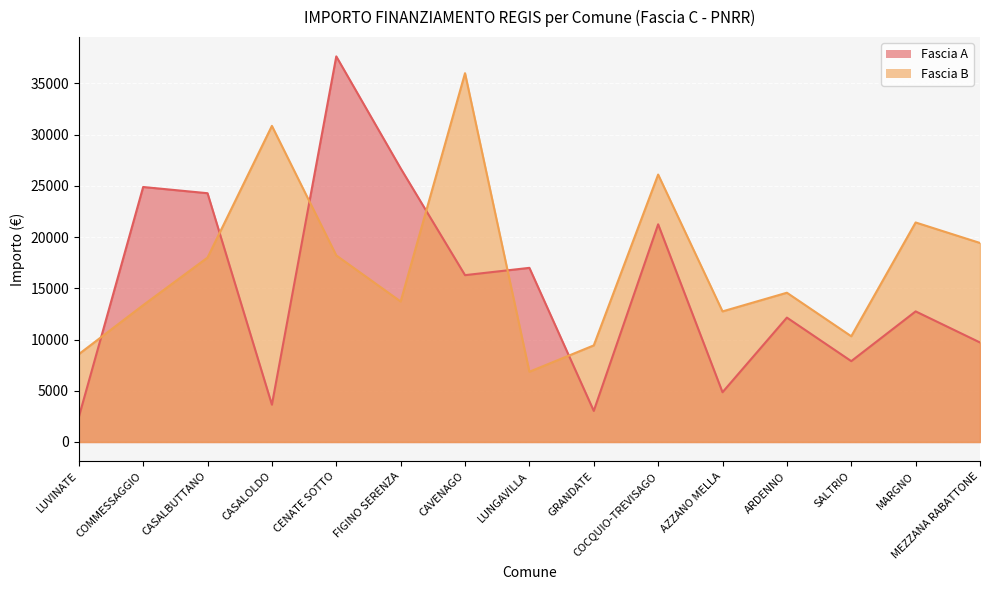

Which series has the largest range (max minus min)?

Fascia A